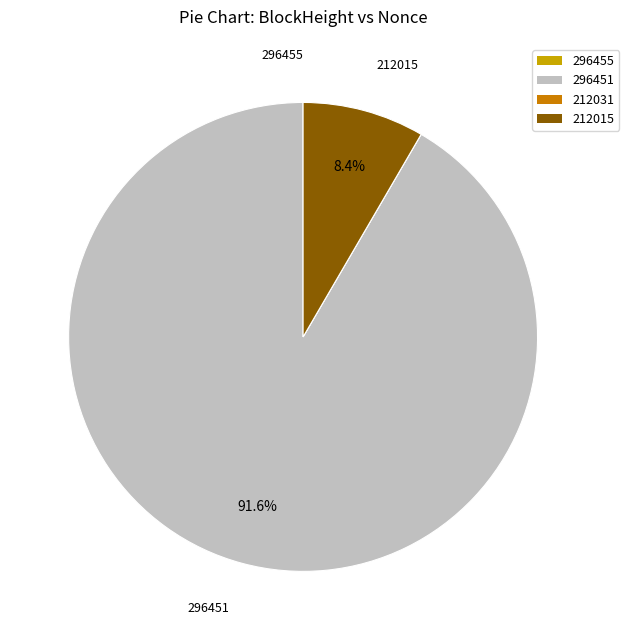

Does 296451 represent more than half of the total?

Yes